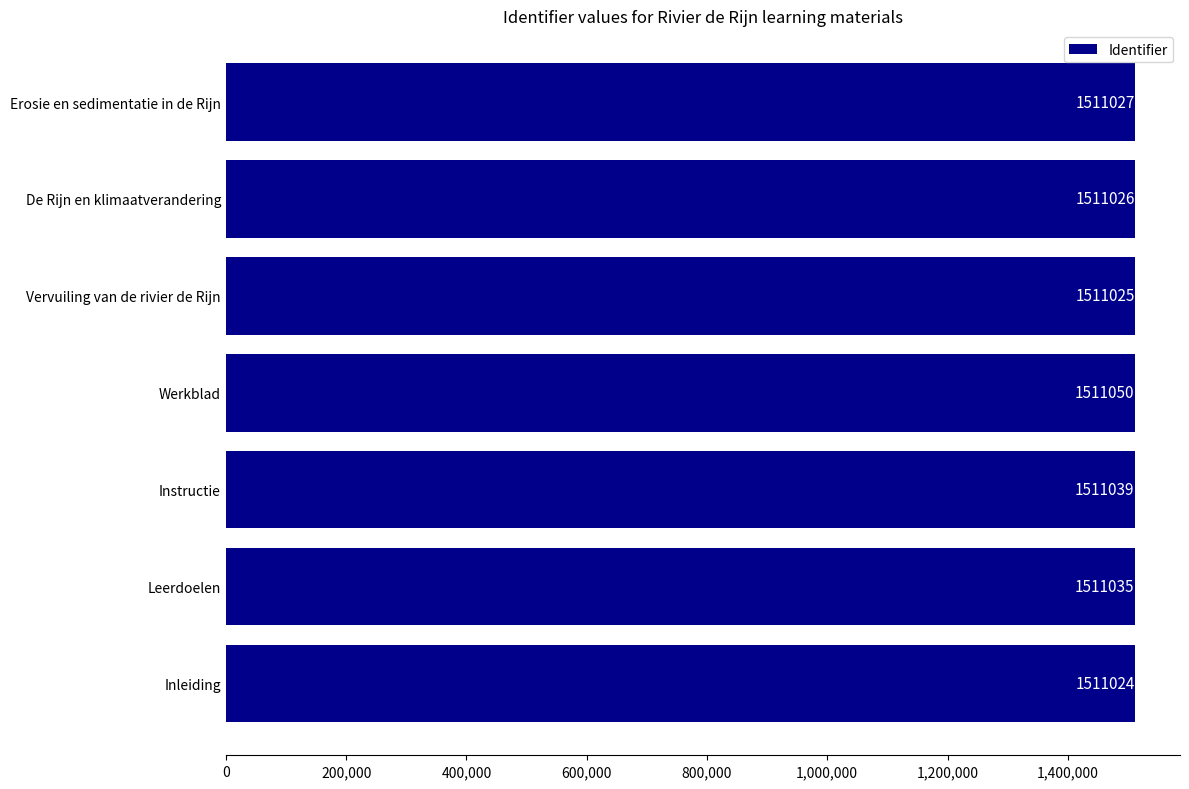

At which category does the chart reach its peak across all series?

Werkblad